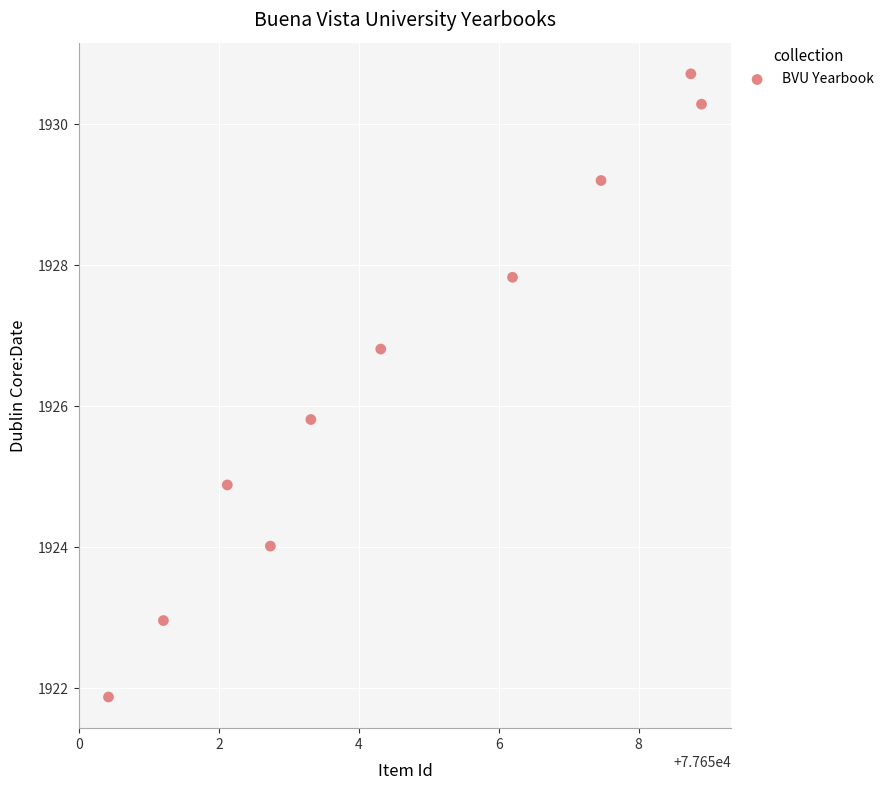

What is the range of Y values (max minus min)?

8.8